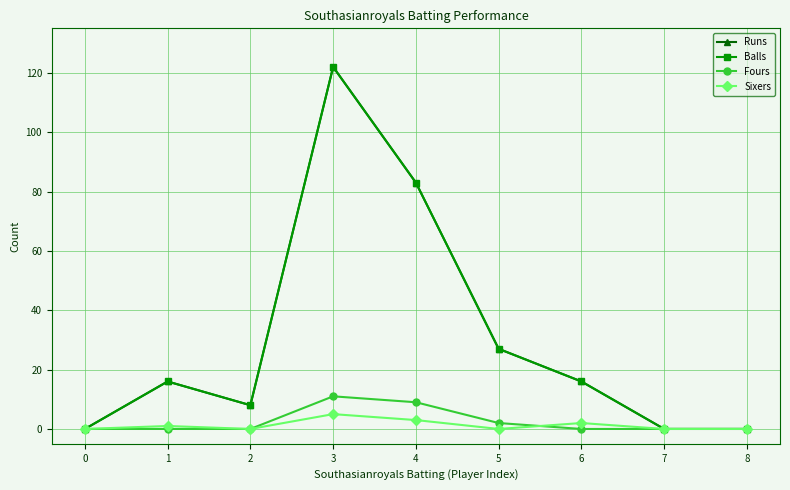

Where is Runs nearest to the value 61?

4